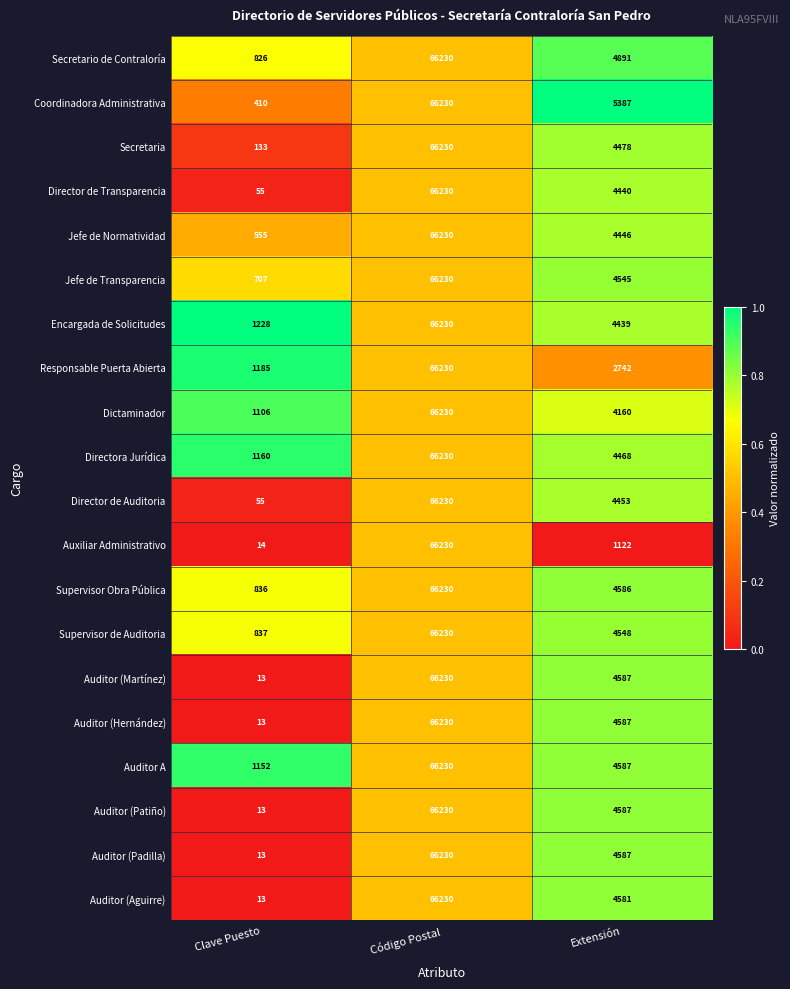

At which category is the sum across all series the highest?

Código Postal